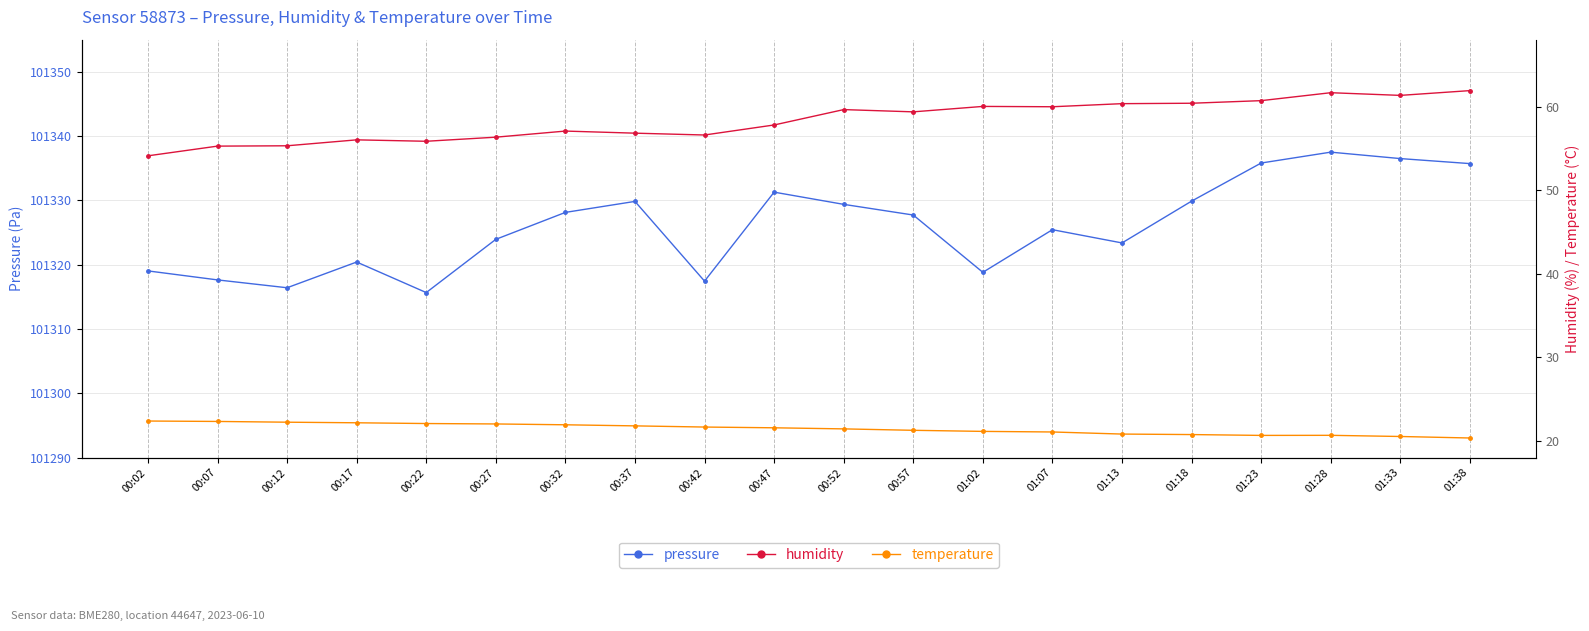

How many interior local valleys does the humidity series have?

5